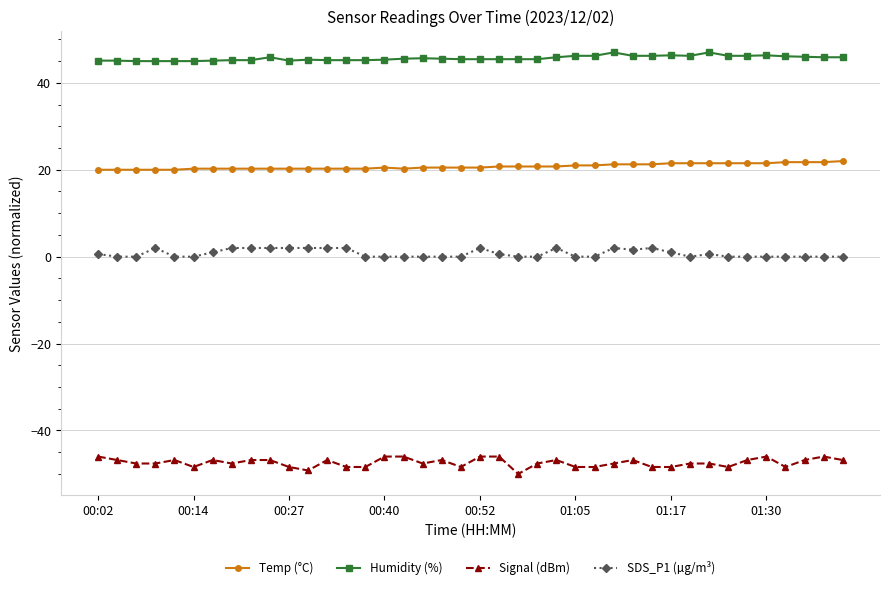

Which series has the widest spread of values?

Signal (dBm)